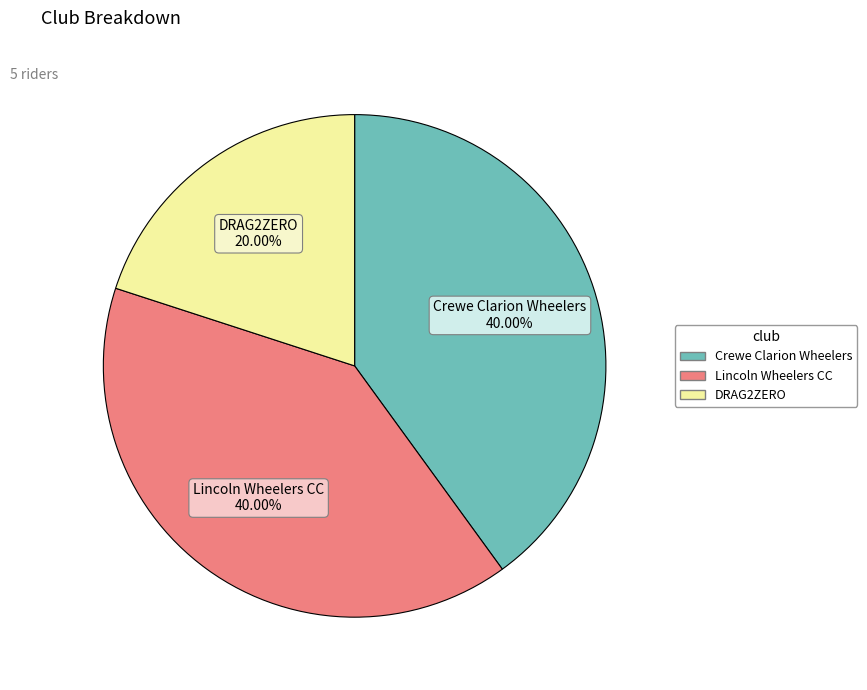

Is there any slice that represents more than half of the pie?

No